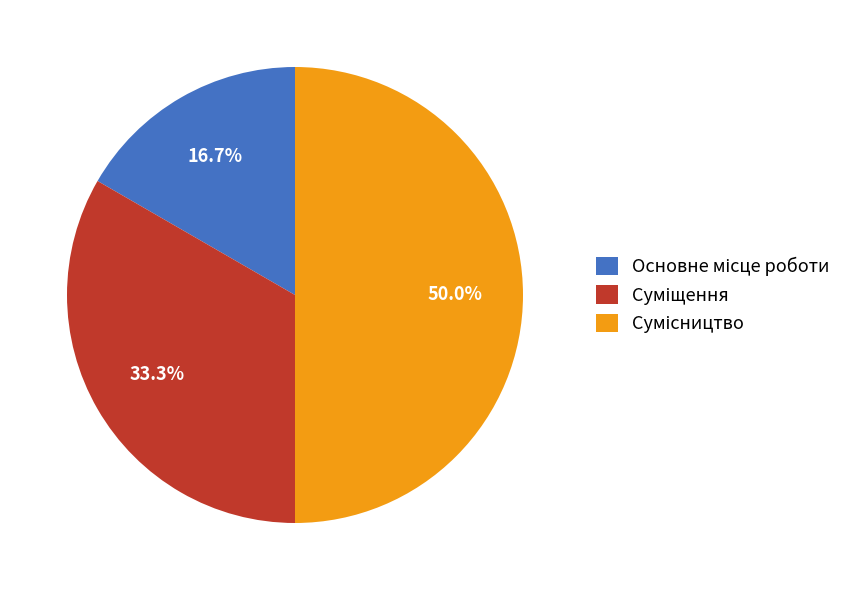

To the nearest percent, what is the difference between the largest and smallest slice percentages?

33%